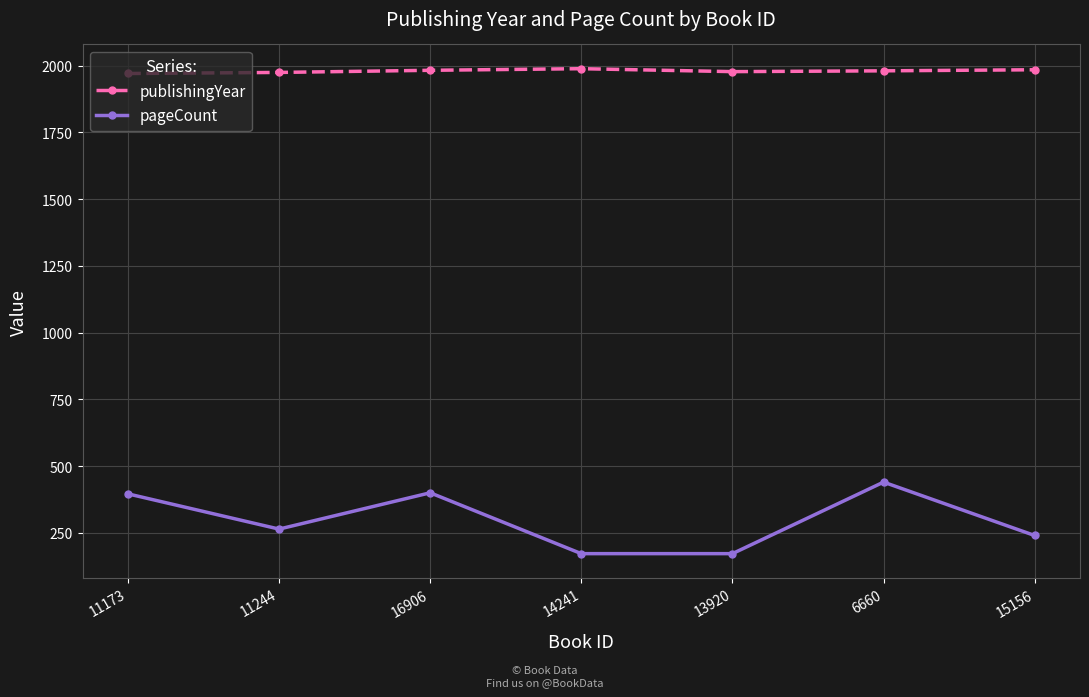

True or false: publishingYear and pageCount cross at least once.

False